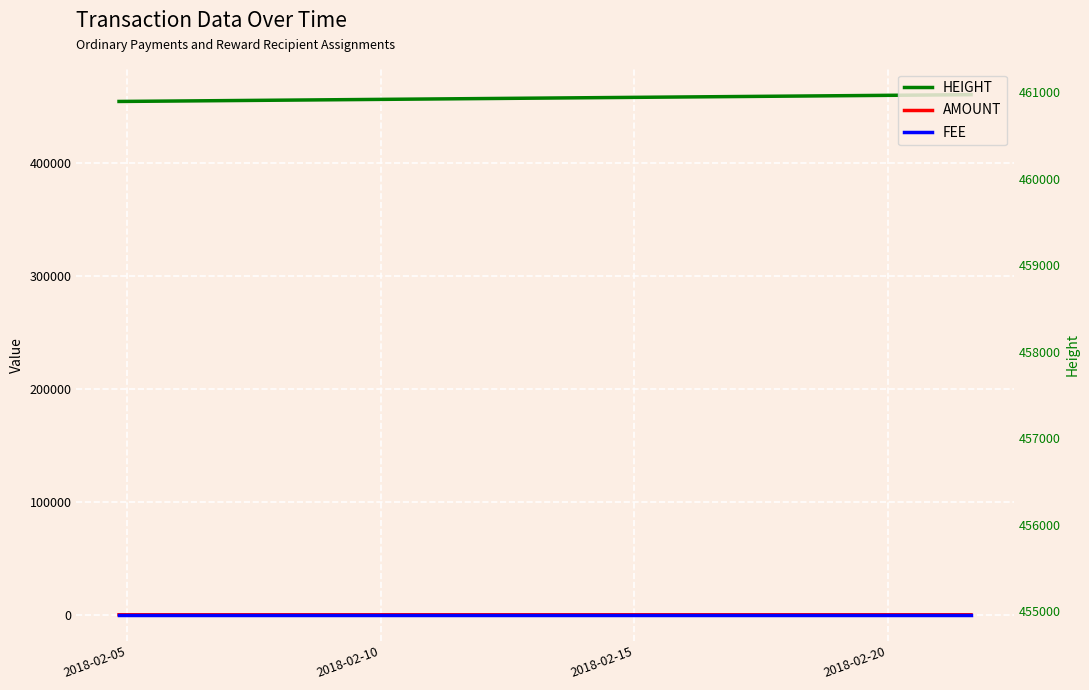

After their last crossing, which series has the higher values: Fee or Amount?

Amount